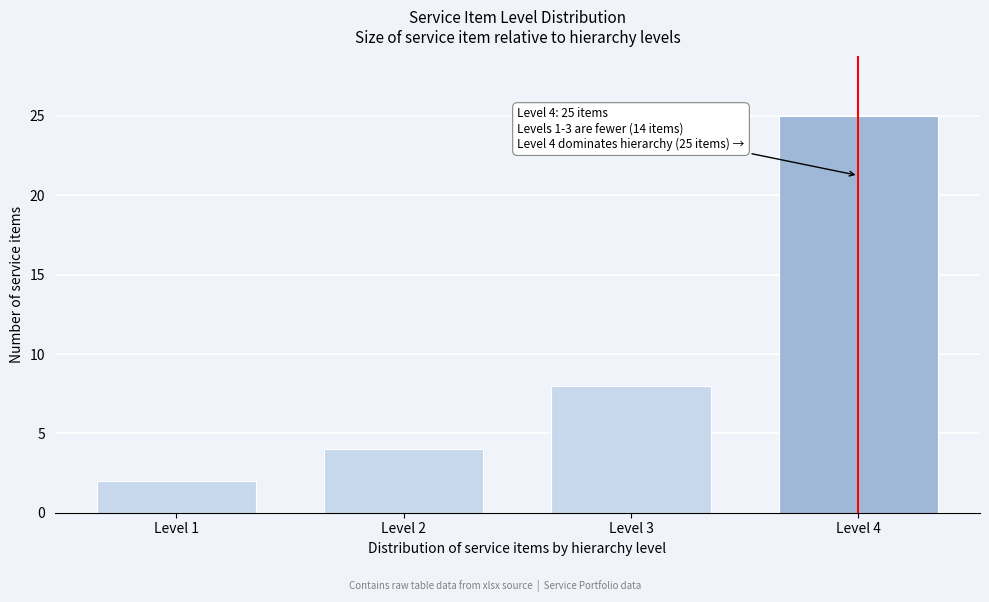

Reading left to right, what are all the values shown in this chart?

2	4	8	25